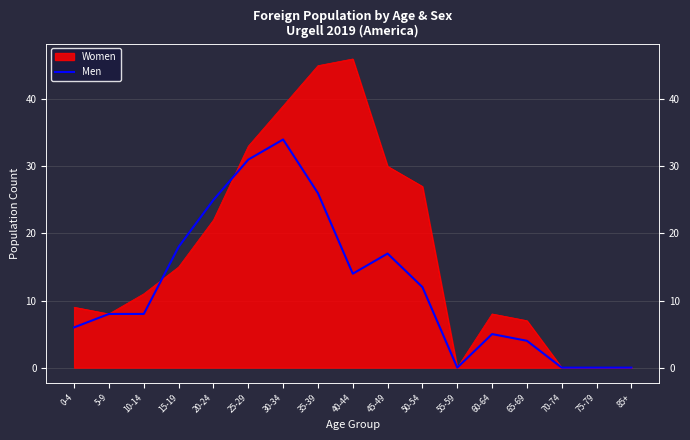

Which has a higher value, 20-24 or 10-14?

20-24